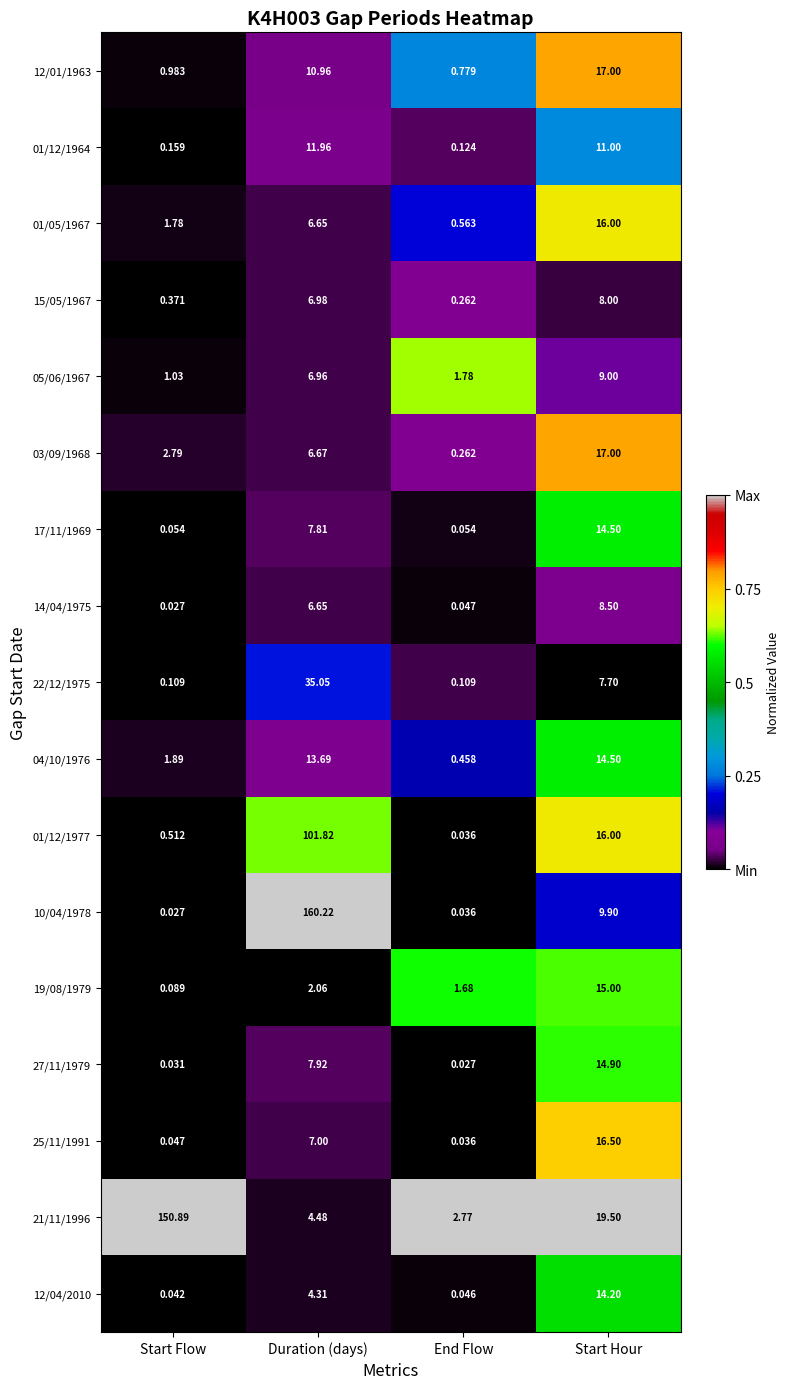

At which label does 21/11/1996 reach its minimum?

End Flow